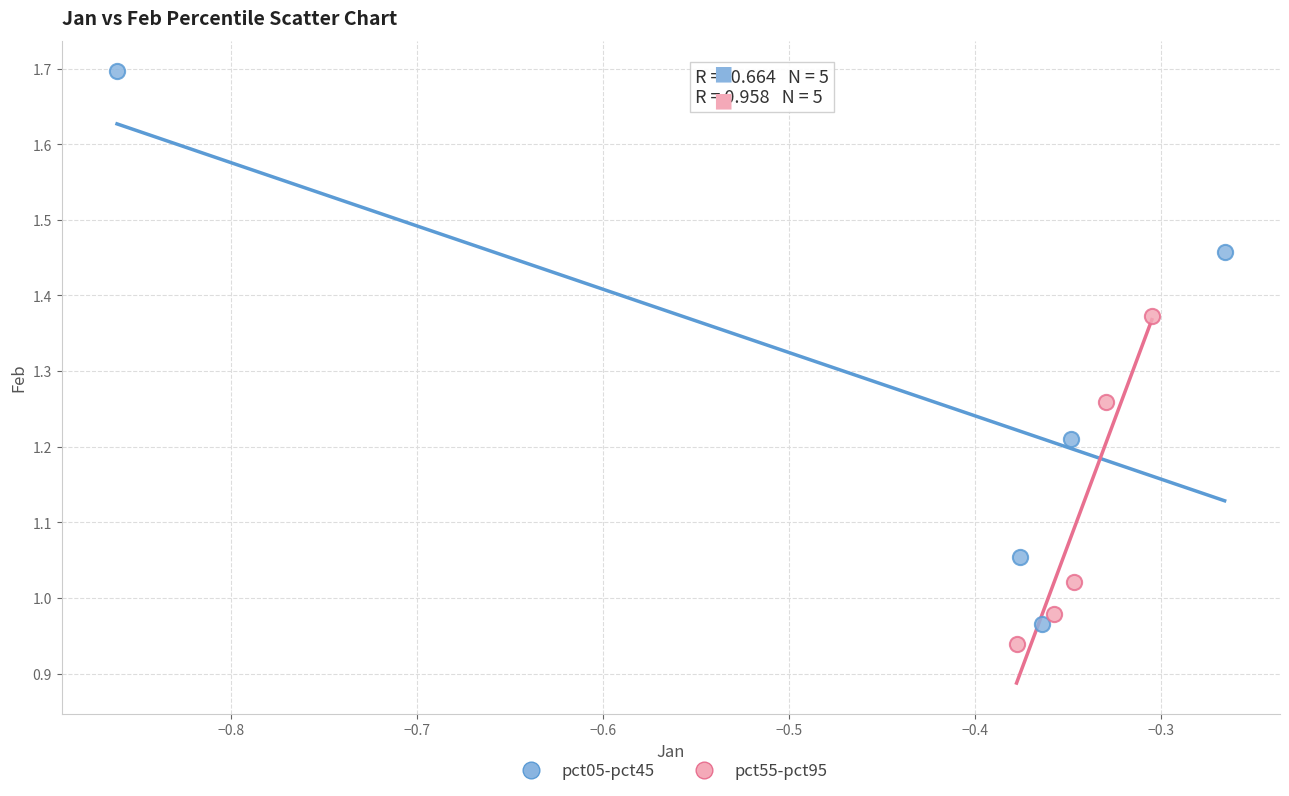

Which series reaches the maximum Y coordinate?

pct05-pct45